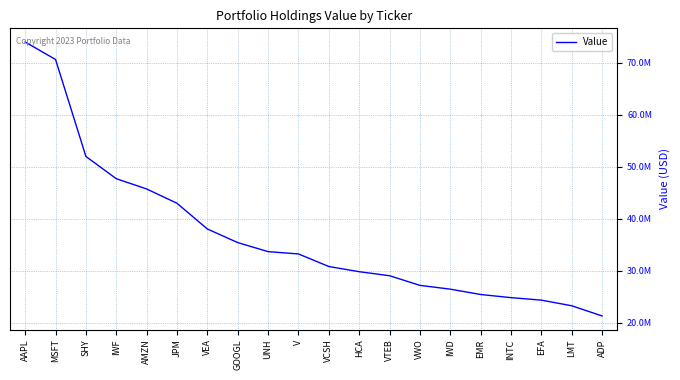

Where does the data first go above 33227000?

AAPL